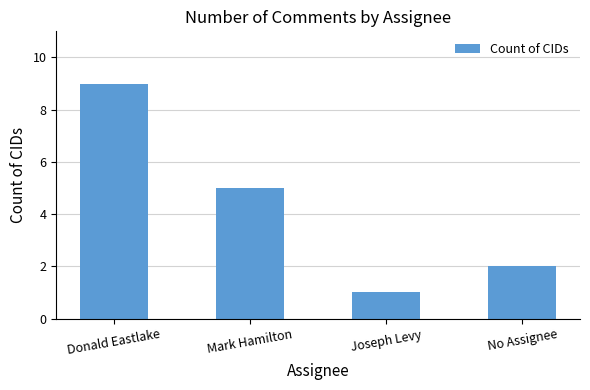

What is the greatest value displayed?

9